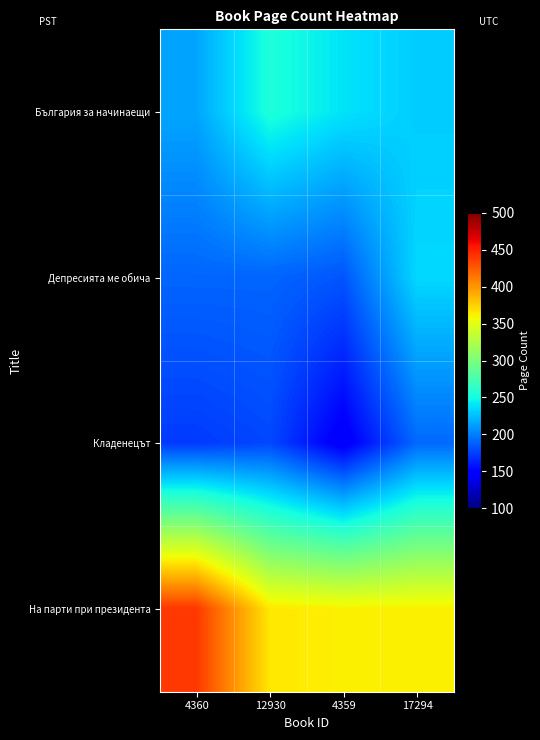

Reading right to left, transcribe all the data shown in this chart.

България за начинаещи: 17294=230.6	4359=239.6	12930=254.3	4360=215.6
Депресията ме обича: 17294=235.3	4359=183.9	12930=190.1	4360=190.1
Кладенецът: 17294=191.7	4359=143.8	12930=178.5	4360=173.1
На парти при президента: 17294=362.0	4359=361.8	12930=365.5	4360=439.9